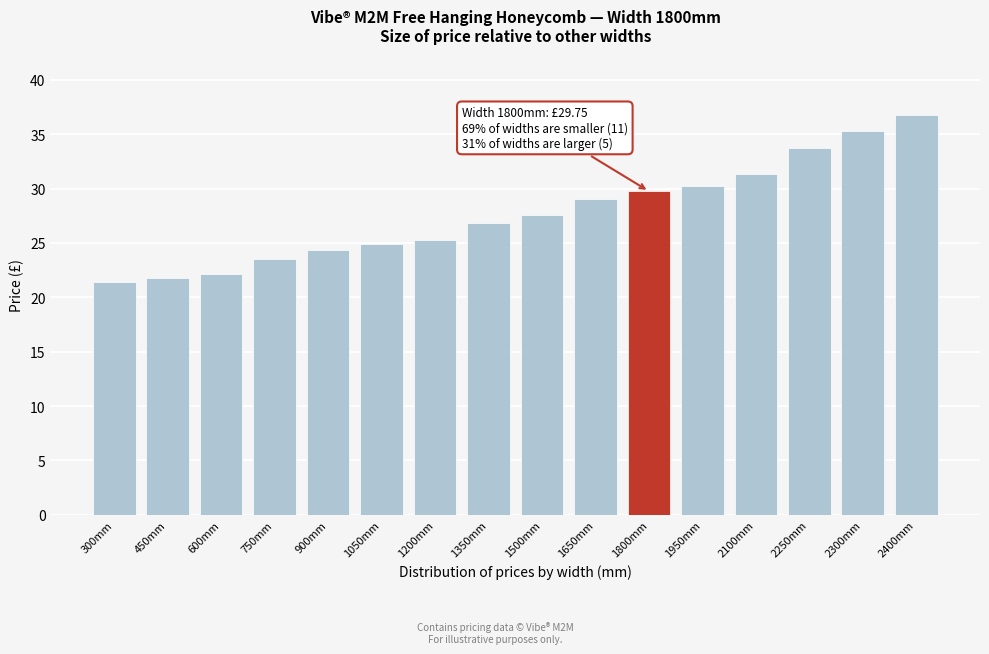

Reading left to right, transcribe all the data shown in this chart.

21.4	21.7	22.1	23.5	24.3	24.9	25.3	26.9	27.6	29.0	29.8	30.2	31.3	33.7	35.3	36.8